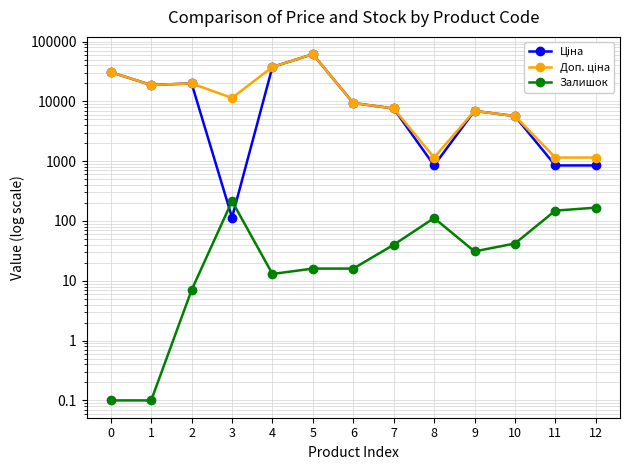

Rank the categories by Доп. ціна value from lowest to highest.

8, 11, 12, 10, 9, 7, 6, 3, 1, 2, 0, 4, 5